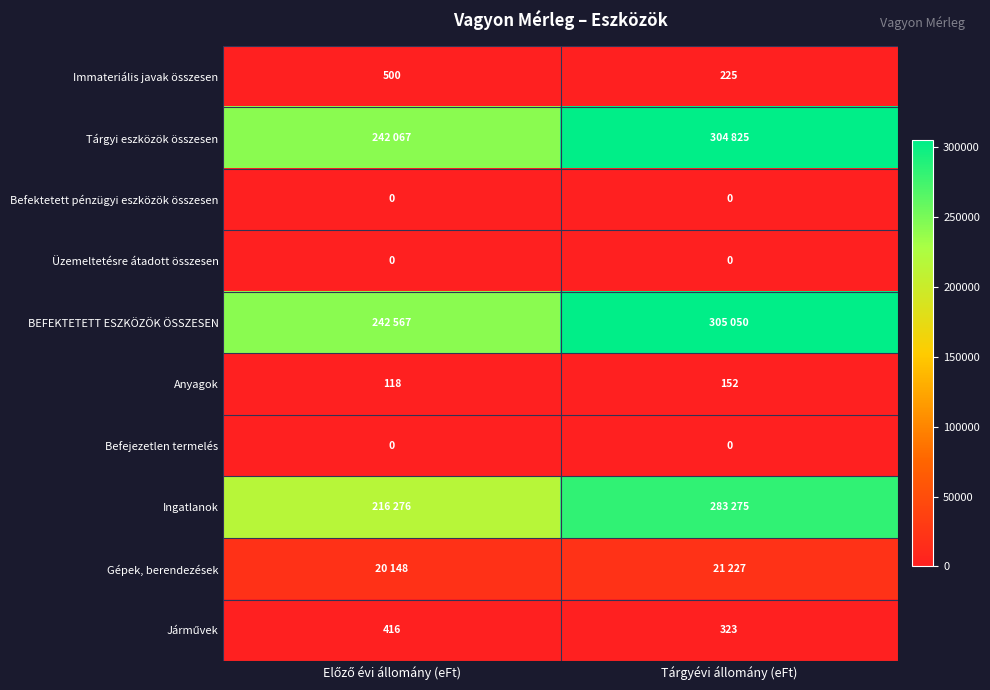

True or false: Anyagok has a value of 152 at Tárgyévi állomány (eFt).

True